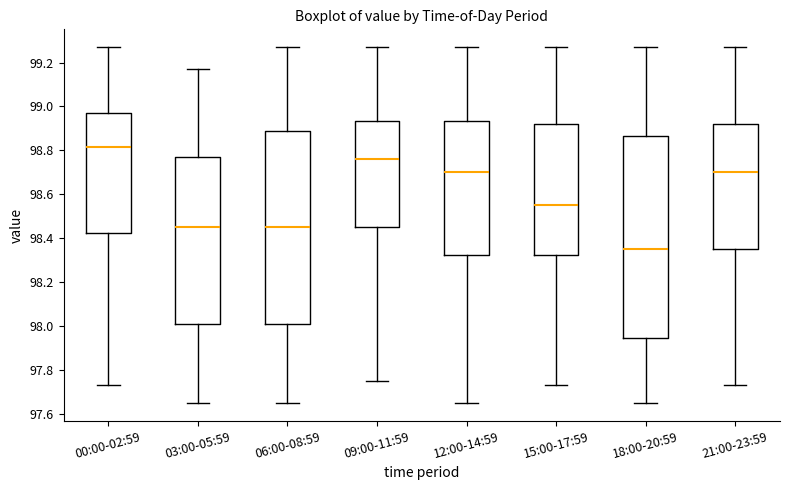

Reading left to right, read every box against the y-axis: the position of its median line, the range the box covers, and the ends of its whiskers. The values are not printed on the chart, so give them approximately, as read against the axis.

00:00-02:59: median 98.82, box 98.42 to 98.98, whiskers 97.74 to 99.28
03:00-05:59: median 98.46, box 98.02 to 98.78, whiskers 97.66 to 99.18
06:00-08:59: median 98.46, box 98.02 to 98.90, whiskers 97.66 to 99.28
09:00-11:59: median 98.76, box 98.46 to 98.94, whiskers 97.76 to 99.28
12:00-14:59: median 98.70, box 98.32 to 98.94, whiskers 97.66 to 99.28
15:00-17:59: median 98.56, box 98.32 to 98.92, whiskers 97.74 to 99.28
18:00-20:59: median 98.36, box 97.94 to 98.86, whiskers 97.66 to 99.28
21:00-23:59: median 98.70, box 98.36 to 98.92, whiskers 97.74 to 99.28